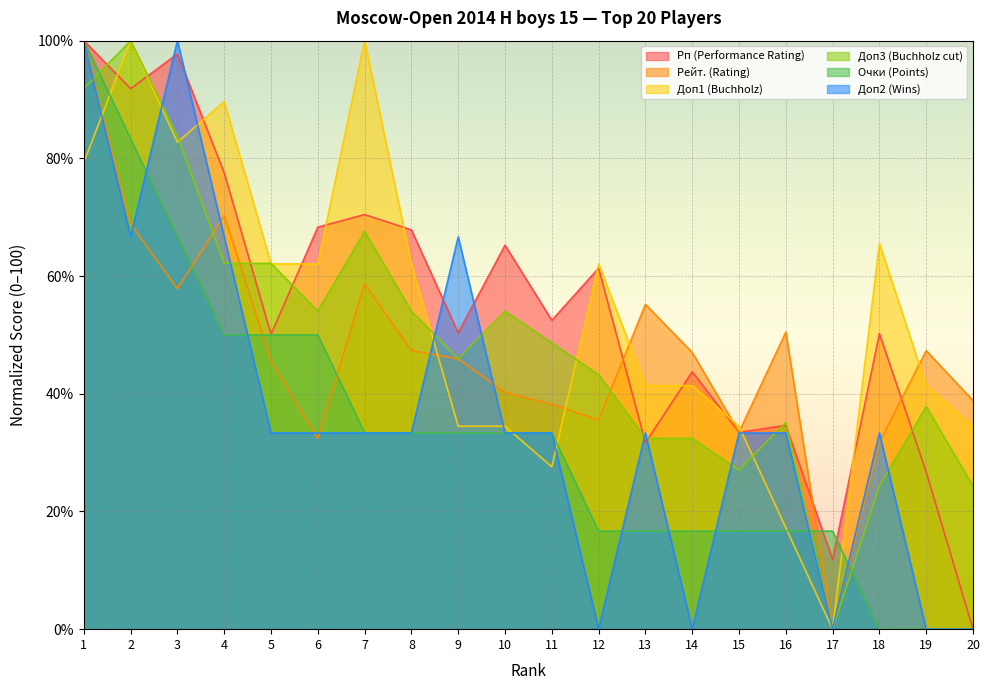

At how many categories does at least one series exceed 41?

17